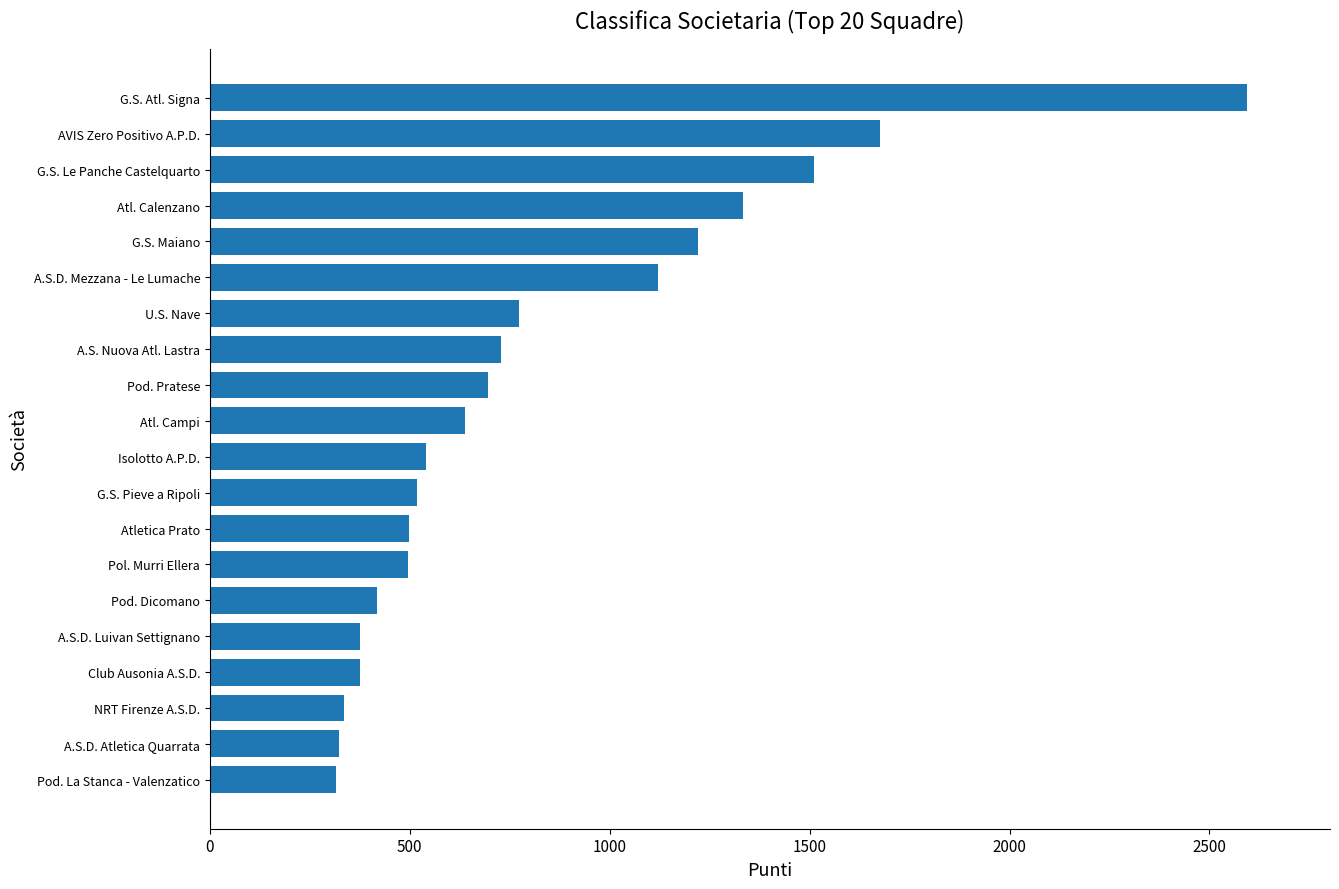

What is the approximate value at Pol. Murri Ellera?

495